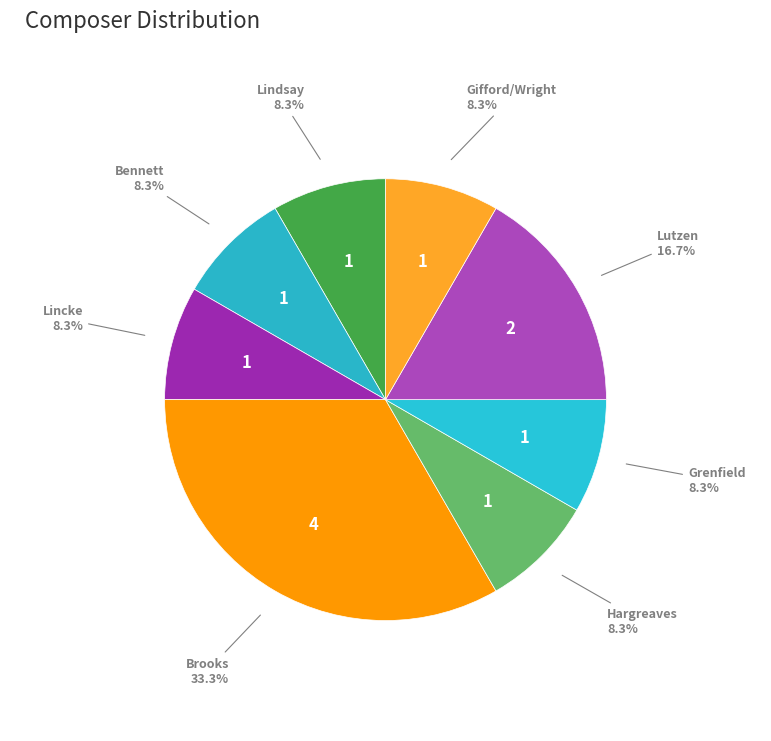

What is the largest slice in the pie chart?

Brooks